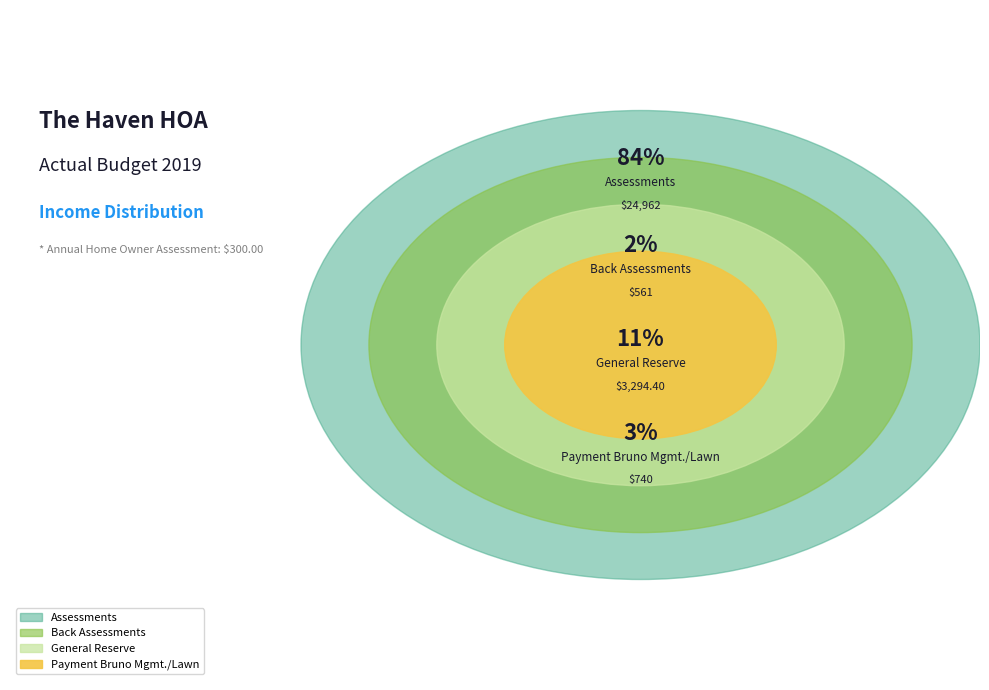

The General Reserve slice represents 23% of the pie. True or false?

False